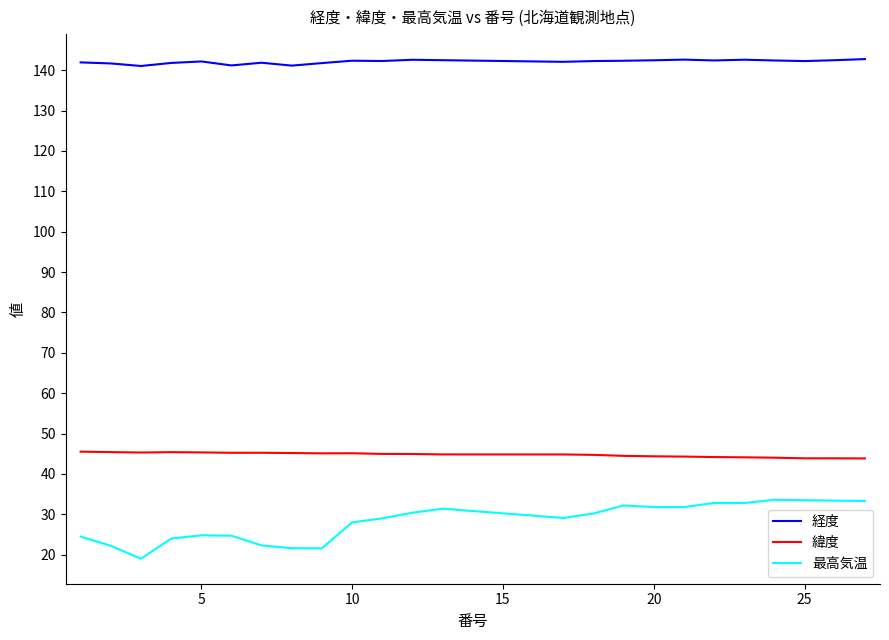

Which series has the largest total across all categories?

経度